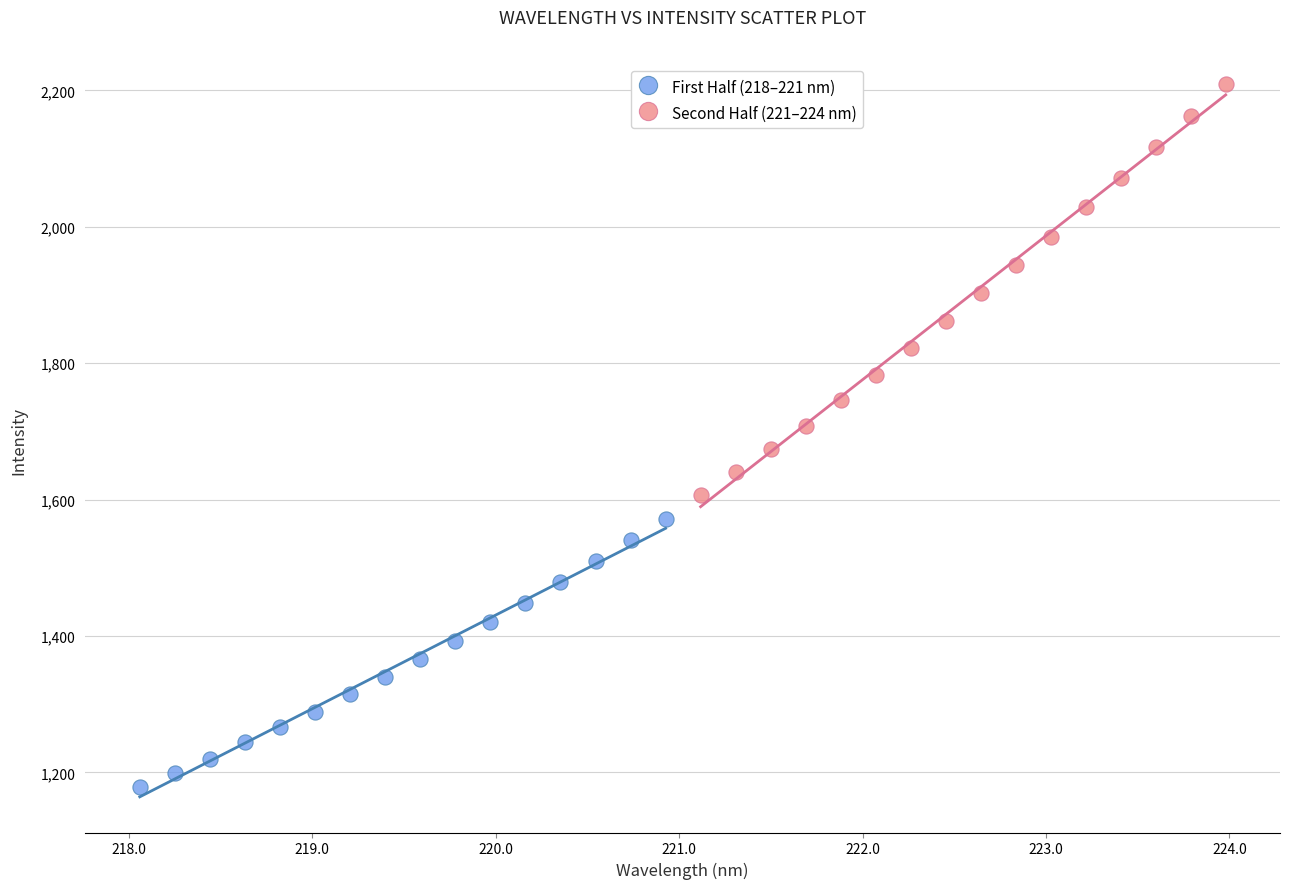

Which series has the widest spread of Y values?

Second Half (221–224 nm)